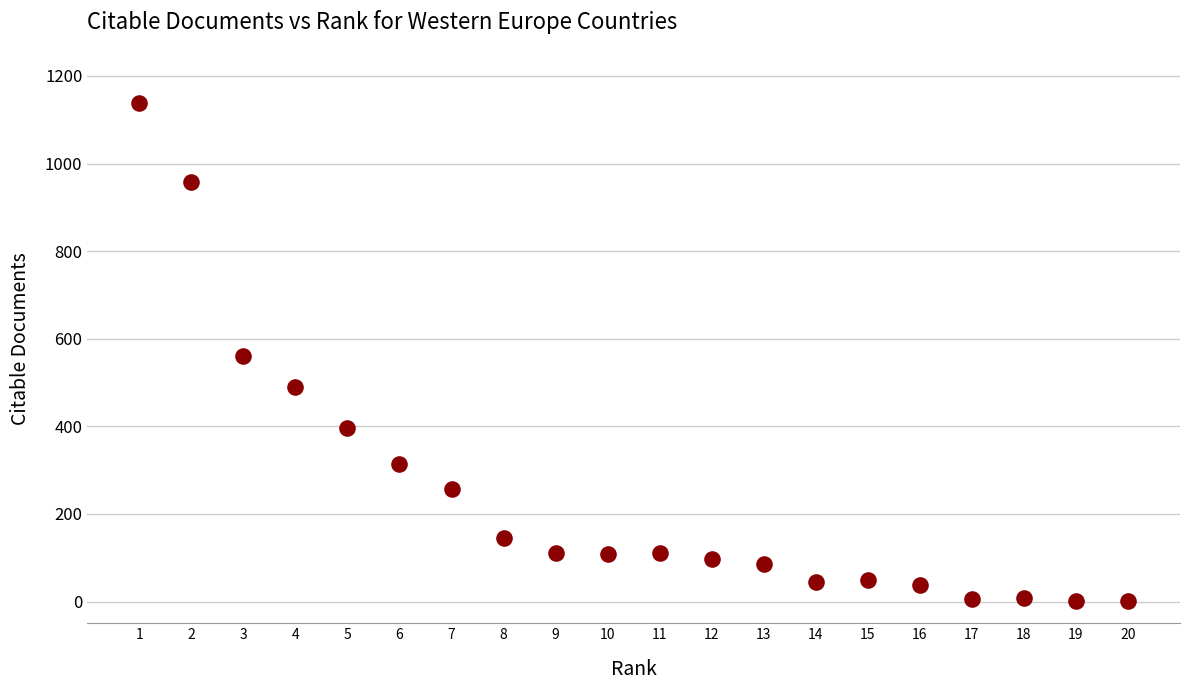

What is the range of X values (max minus min)?

19